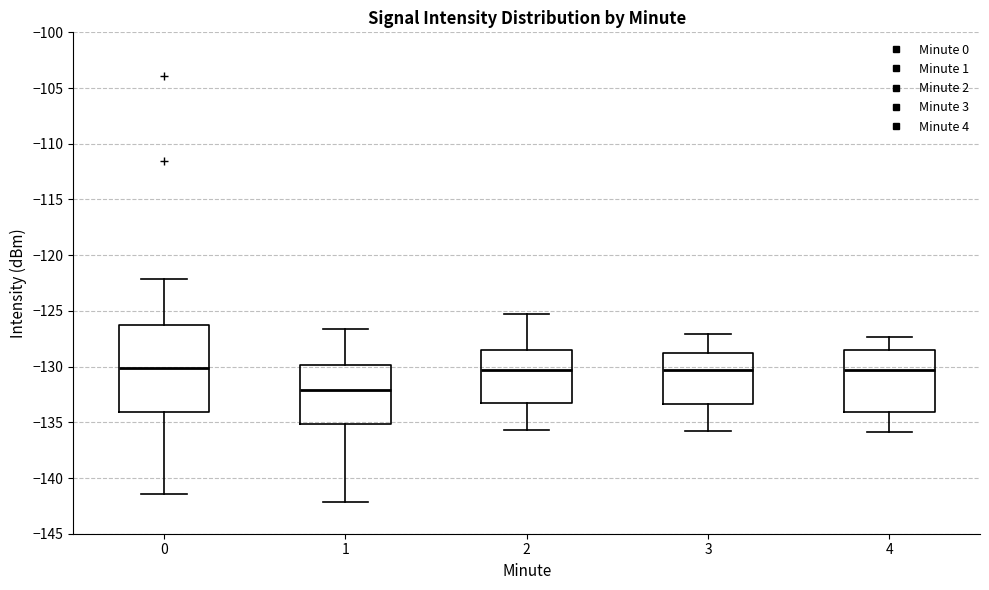

Reading left to right, read every box against the y-axis: the position of its median line, the range the box covers, and the ends of its whiskers. The values are not printed on the chart, so give them approximately, as read against the axis.

0: median -130.0, box -134.0 to -126.5, whiskers -141.5 to -122.0
1: median -132.0, box -135.0 to -130.0, whiskers -142.0 to -126.5
2: median -130.5, box -133.0 to -128.5, whiskers -135.5 to -125.5
3: median -130.5, box -133.5 to -128.5, whiskers -136.0 to -127.0
4: median -130.5, box -134.0 to -128.5, whiskers -136.0 to -127.5